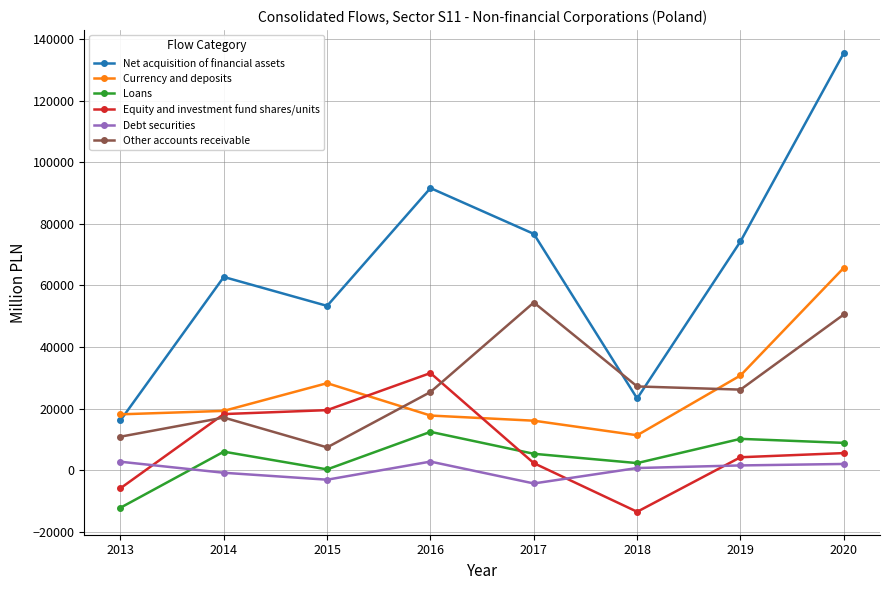

At which category does Currency and deposits reach its first local peak?

2015